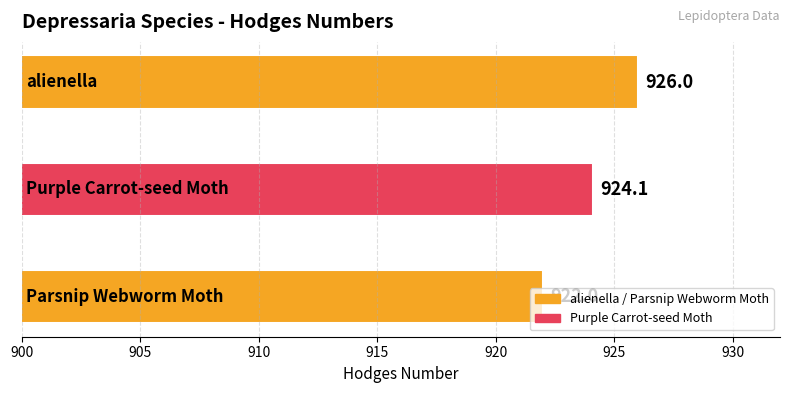

The chart shows a value of 926.0 at alienella. True or false?

True